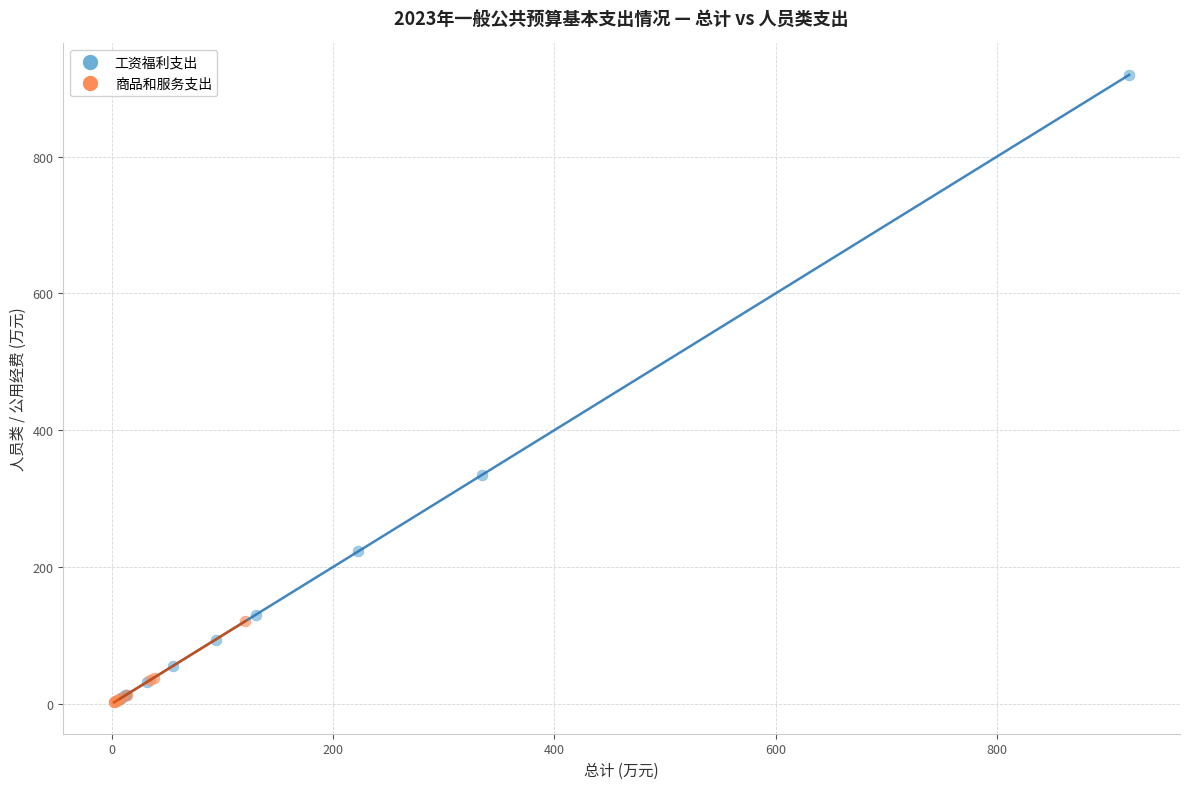

Which series contains the highest Y value?

工资福利支出